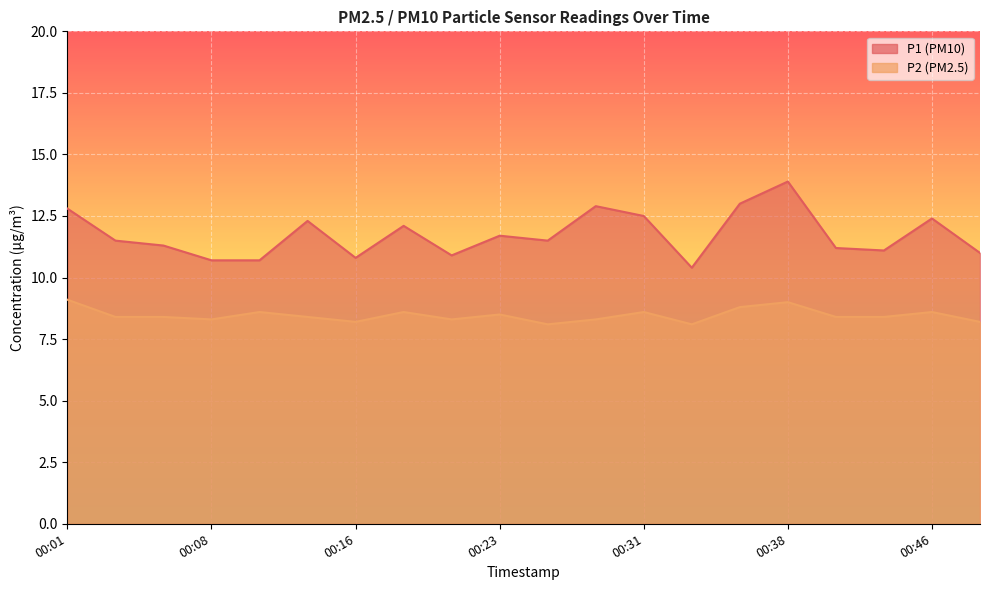

Is it true that P1 equals 17.2 at 00:43?

False